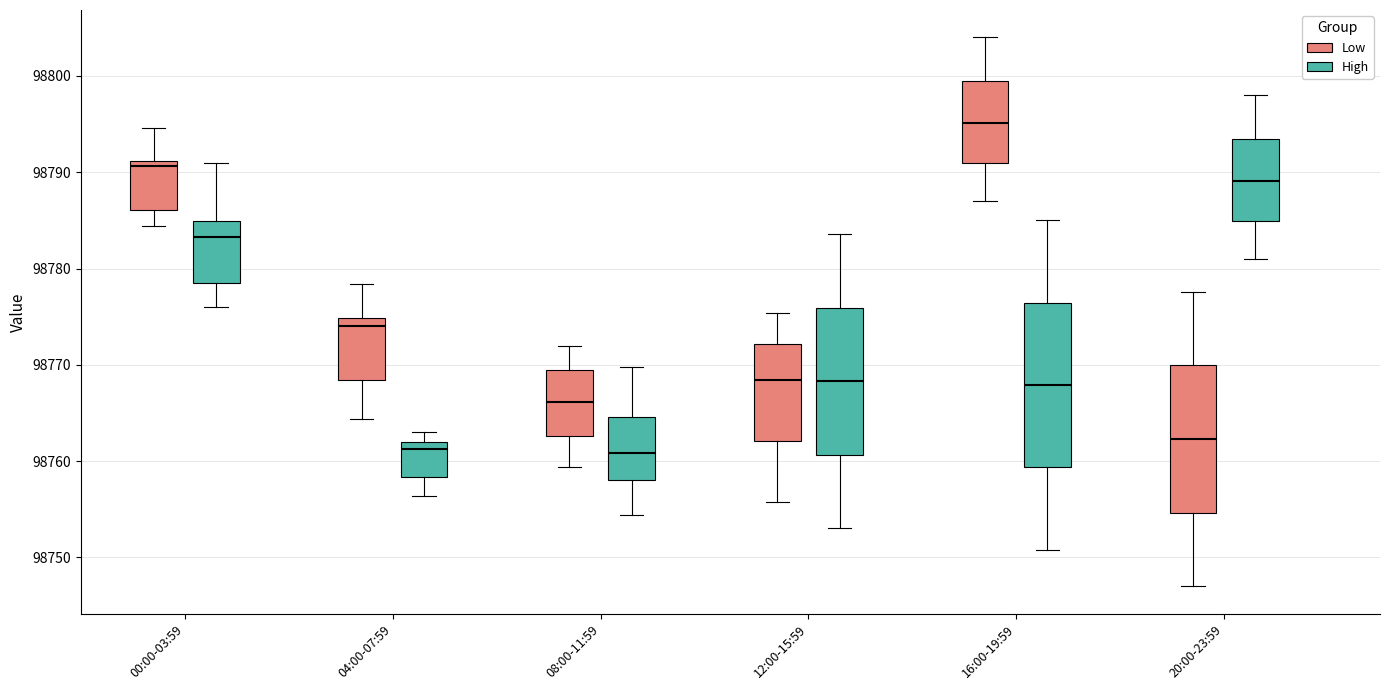

Comparing the boxes themselves (not the whiskers), which one is the tallest?

16:00-19:59 (High)